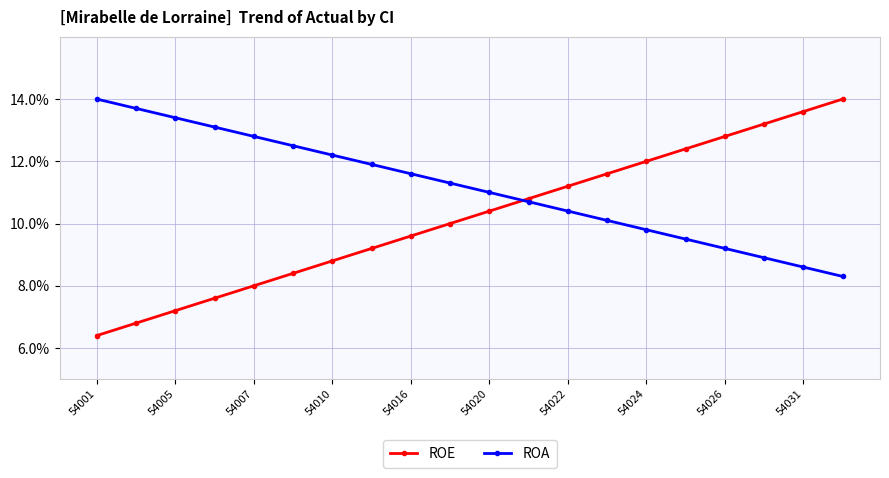

What is the greatest value displayed?

14.0